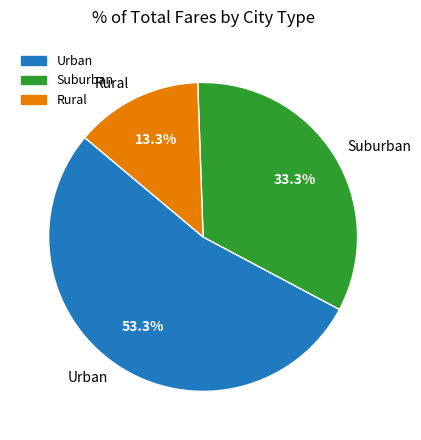

To the nearest percent, what is the difference between the largest and smallest slice percentages?

40%